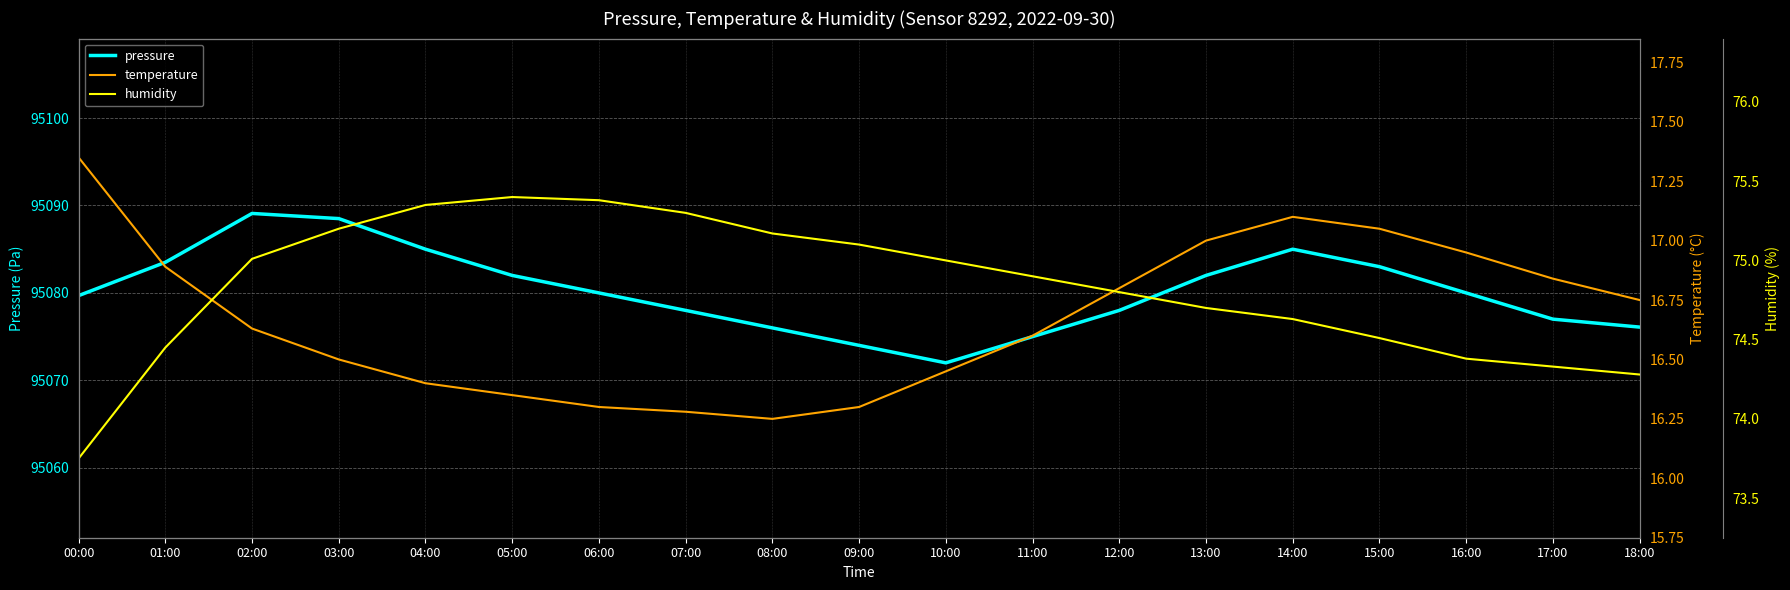

At which label does temperature reach its peak?

00:00